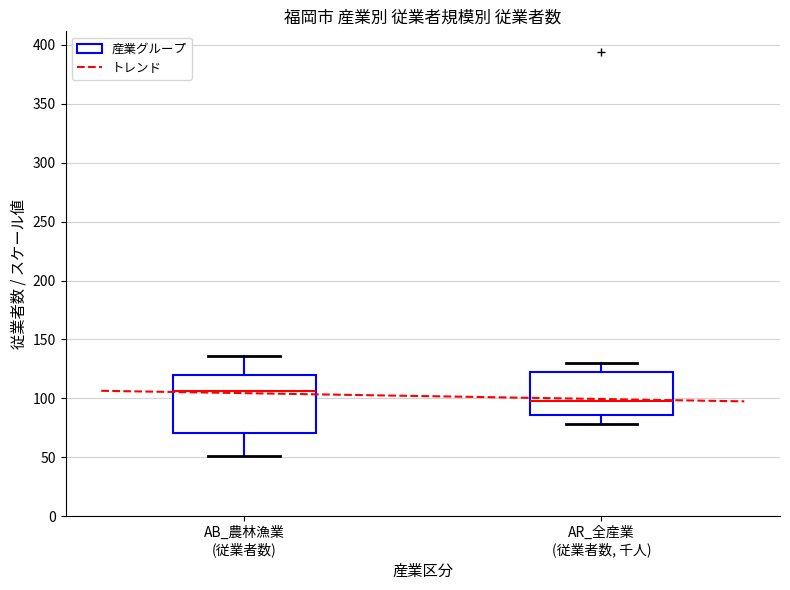

Where does the upper whisker of the box for AR_全産業 (従業者数, 千人) end on the y-axis? The values are not printed on the chart, so give them approximately, as read against the axis.

130